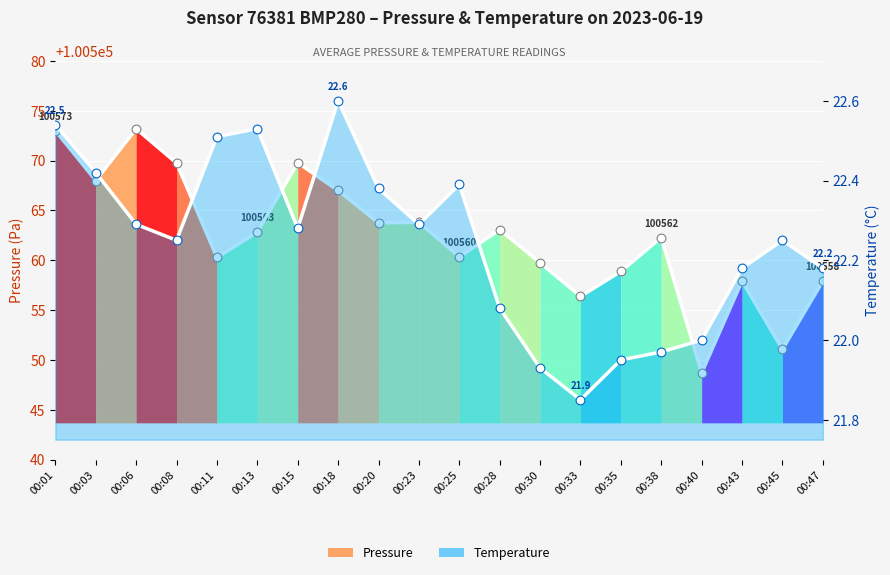

Is the value of pressure at 00:23 greater than the value of temperature at 00:01?

Yes